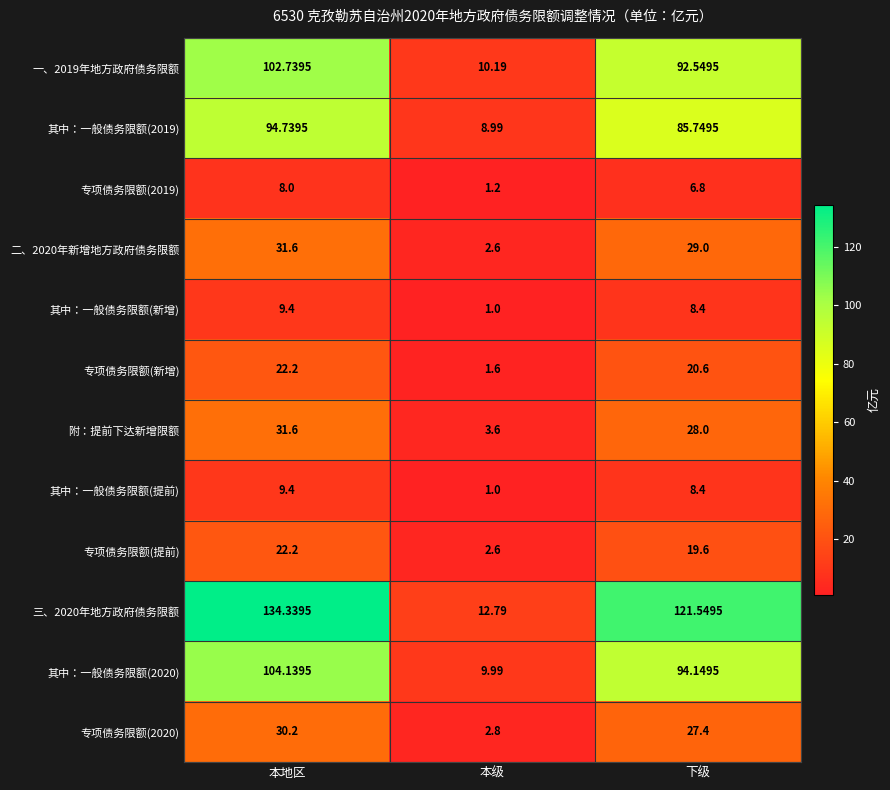

Which category has the highest value across all series?

本地区